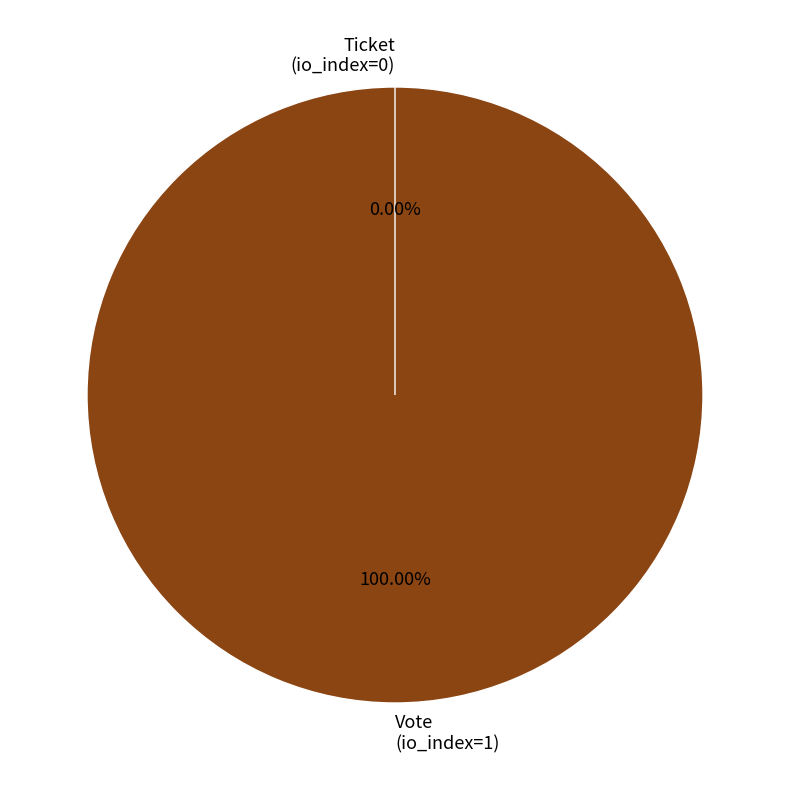

What percentage do Vote and Ticket together represent?

100.0%